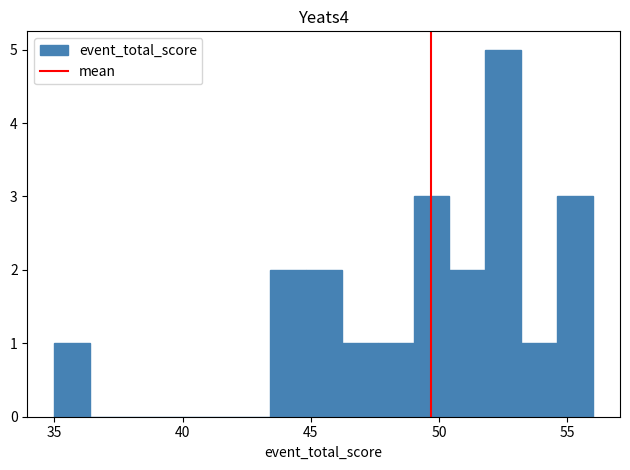

Around what value on the x-axis is the tallest bar? Give the approximate position of its centre, as read against the axis.

52.5